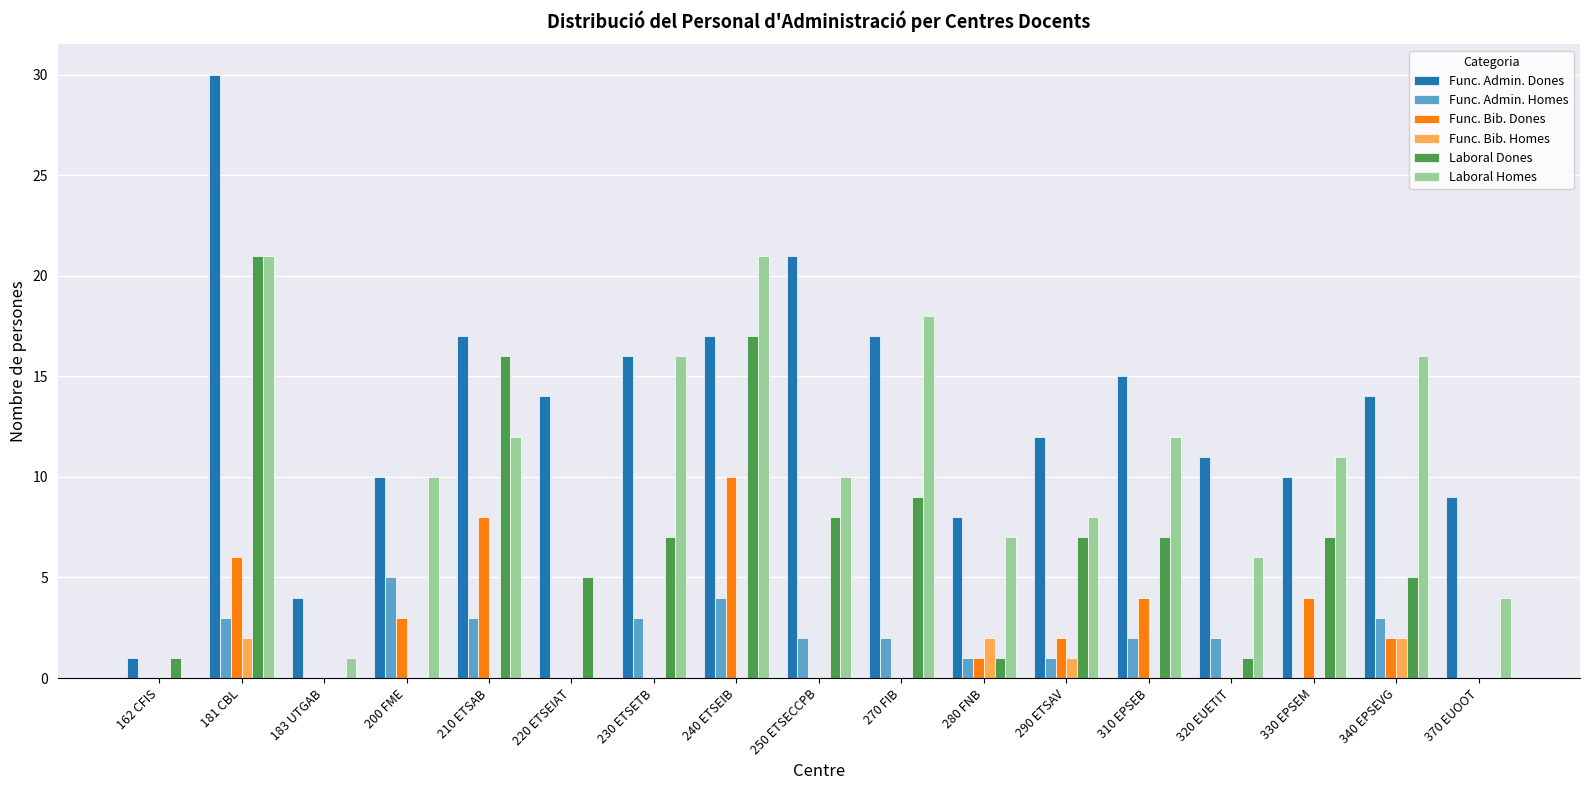

At which category is the sum across all series the highest?

181 CBL